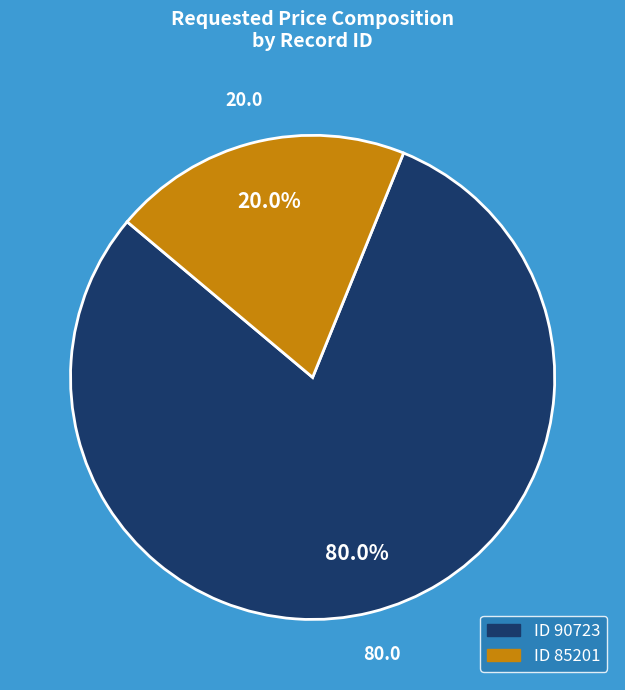

Is there any slice that represents more than half of the pie?

Yes